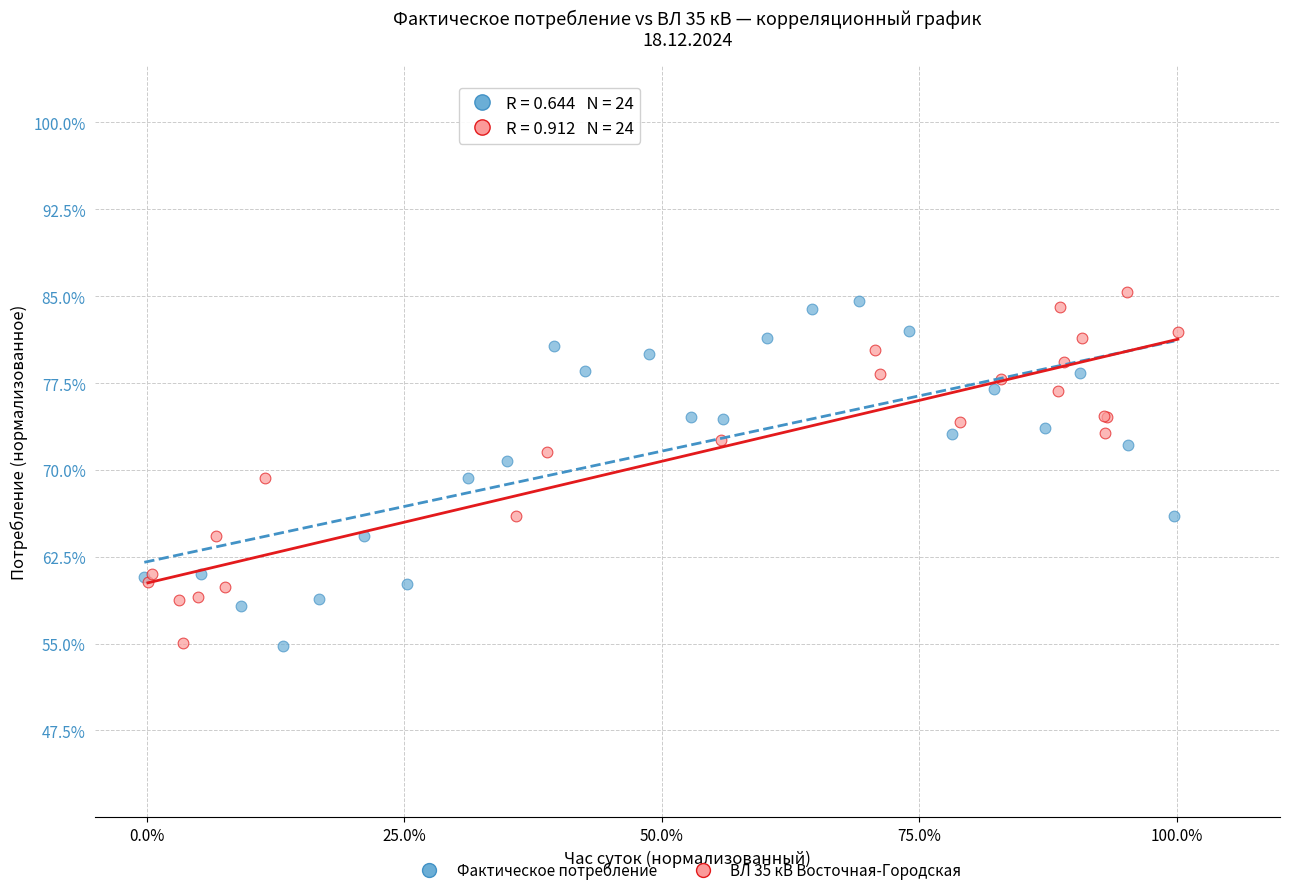

Which series has the widest spread of Y values?

ВЛ 35 кВ Восточная-Городская